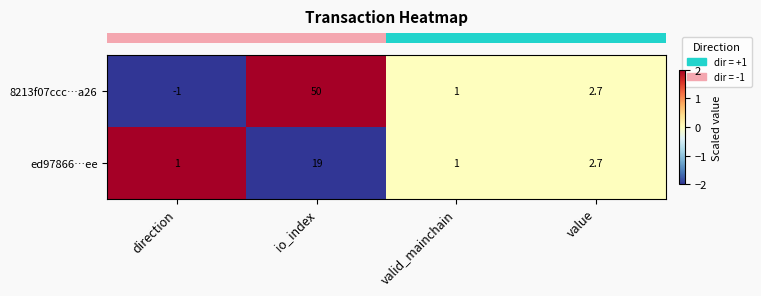

Reading left to right, extract all data points from this chart.

8213f07ccc…a26: direction=-1.0	io_index=50.0	valid_mainchain=1.0	value=2.7
ed97866…ee: direction=1.0	io_index=19.0	valid_mainchain=1.0	value=2.7